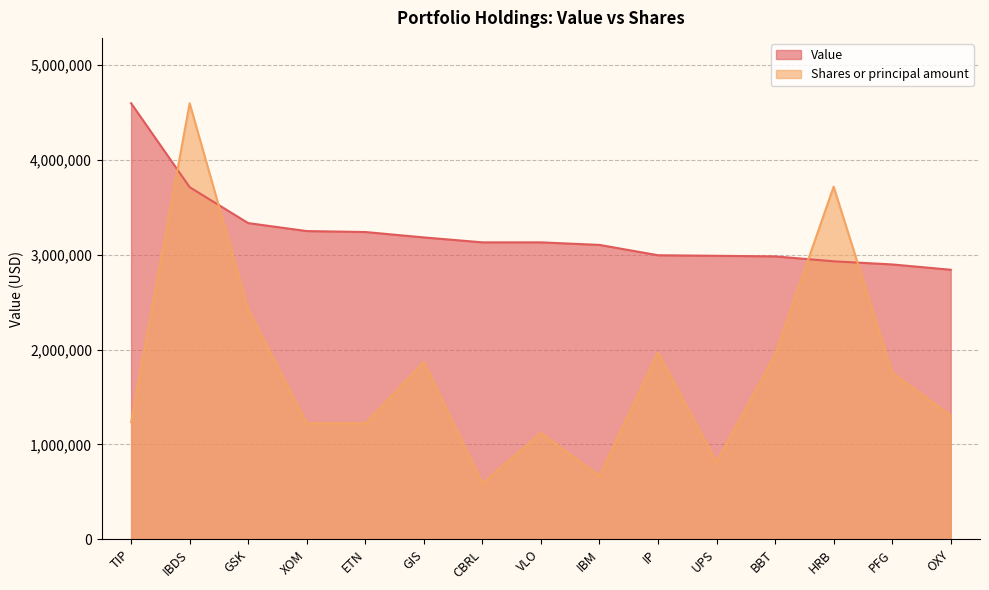

What are all the series names shown in the legend?

Value, Shares or principal amount